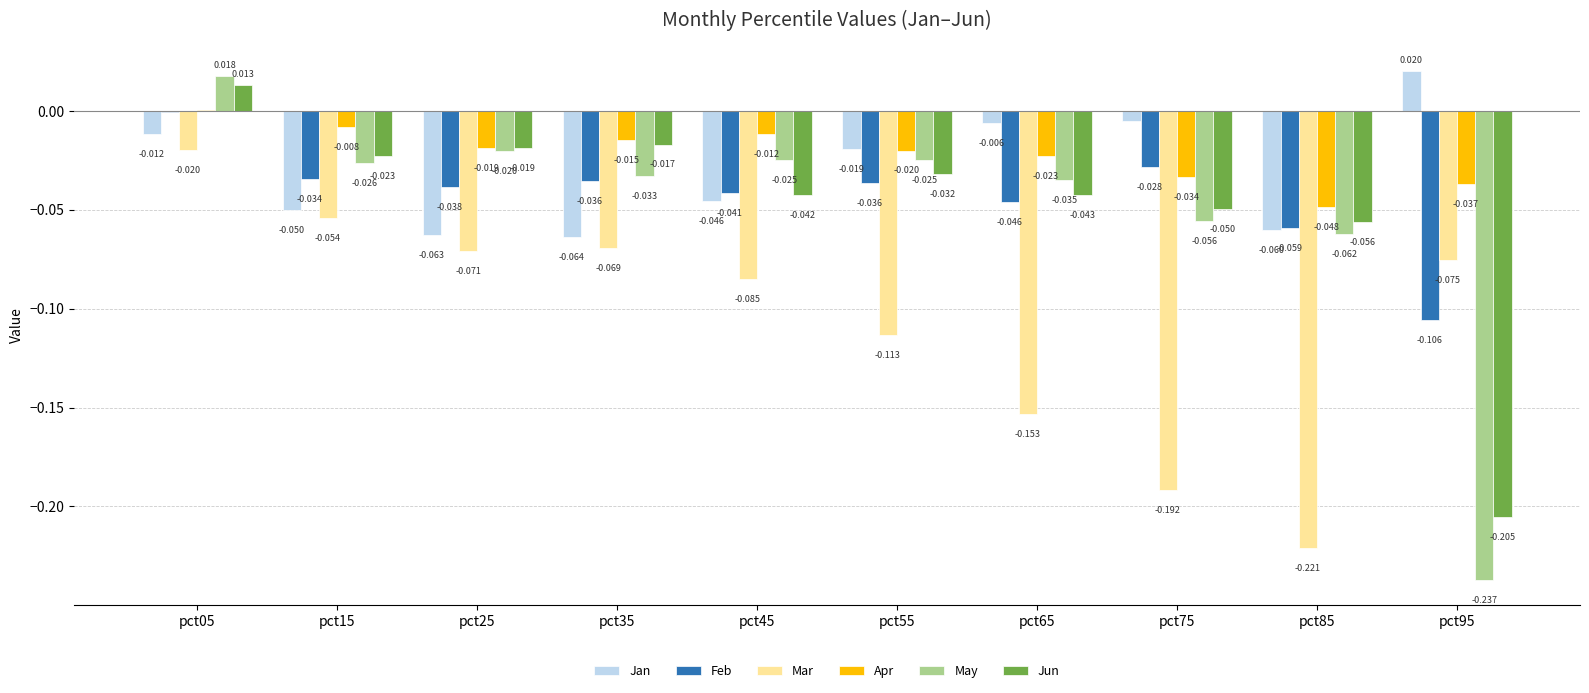

Between pct85 and pct95, which series saw the biggest shift?

May